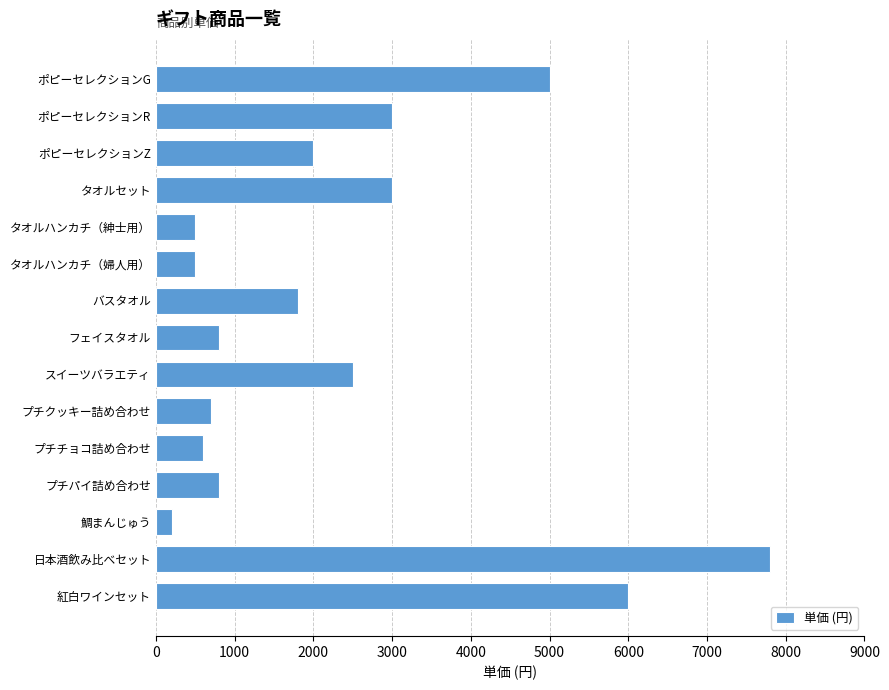

How many data points does each series have?

15